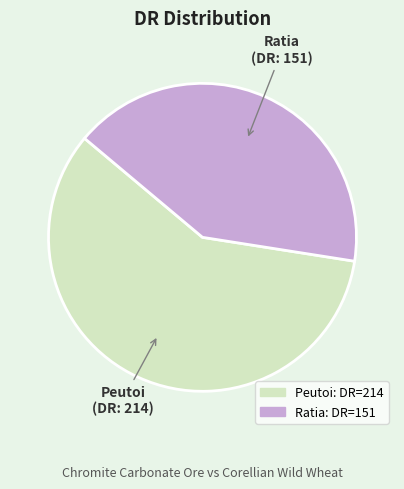

How many slices are in this pie chart?

2